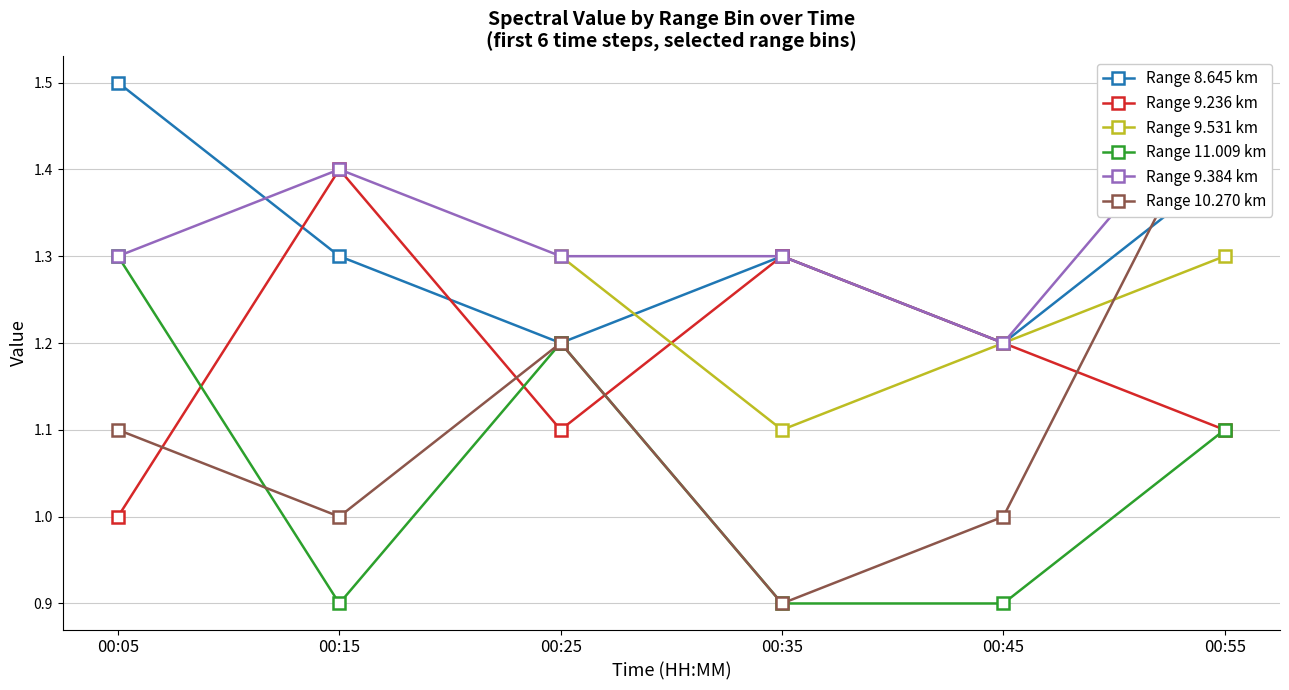

What are all the series names shown in the legend?

Range 8.645 km, Range 9.236 km, Range 9.531 km, Range 11.009 km, Range 9.384 km, Range 10.270 km